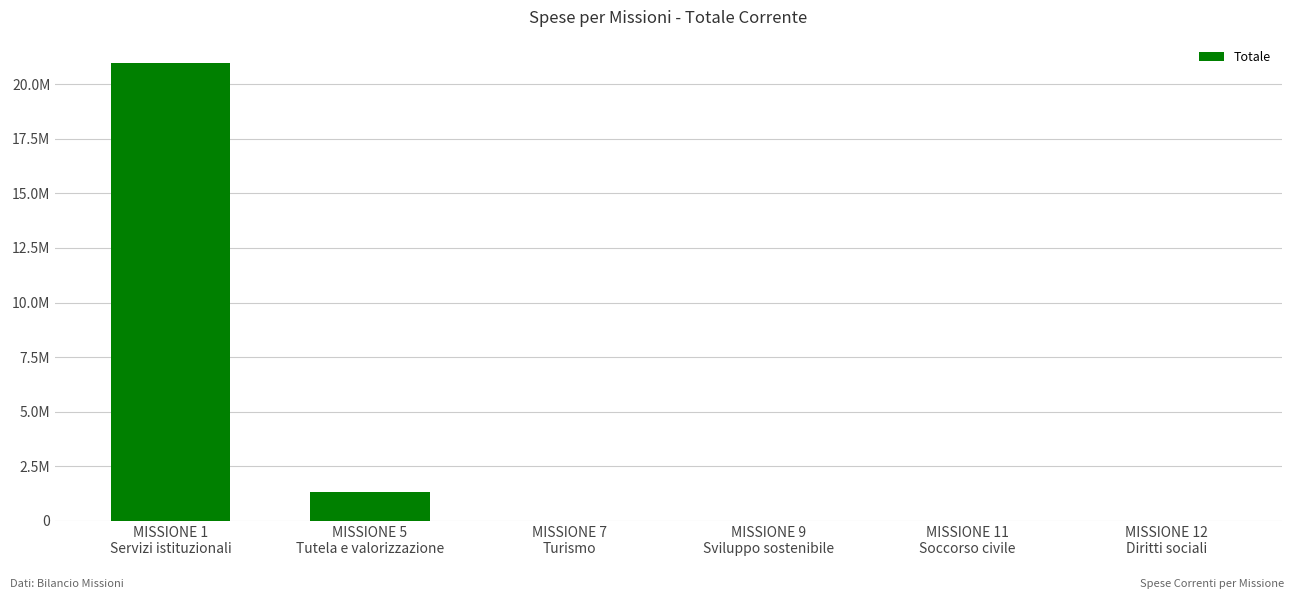

At which label is the value closest to 10495565?

MISSIONE 5
Tutela e valorizzazione